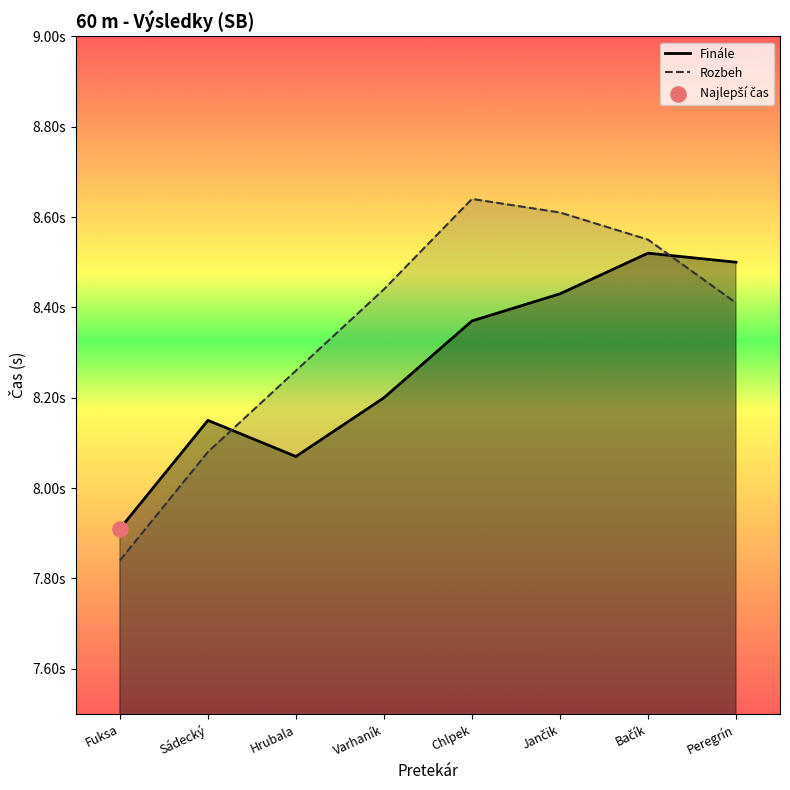

At how many categories does at least one series exceed 8?

7